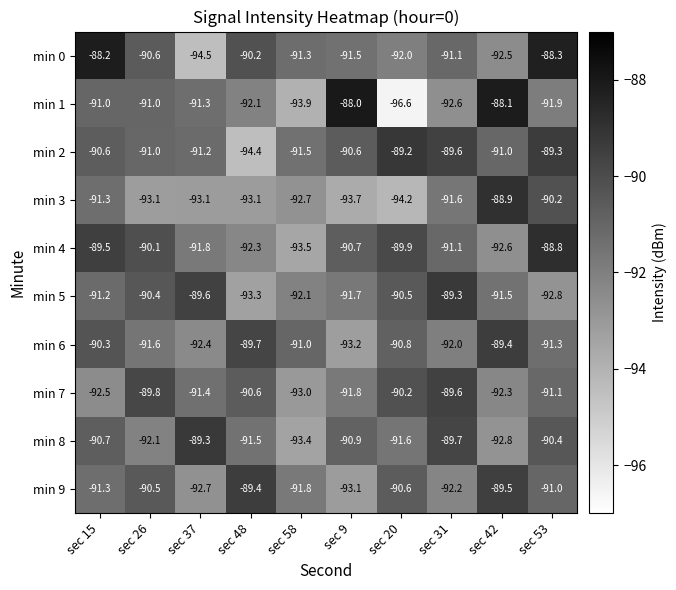

Where is min 9 nearest to the value -91?

sec 53